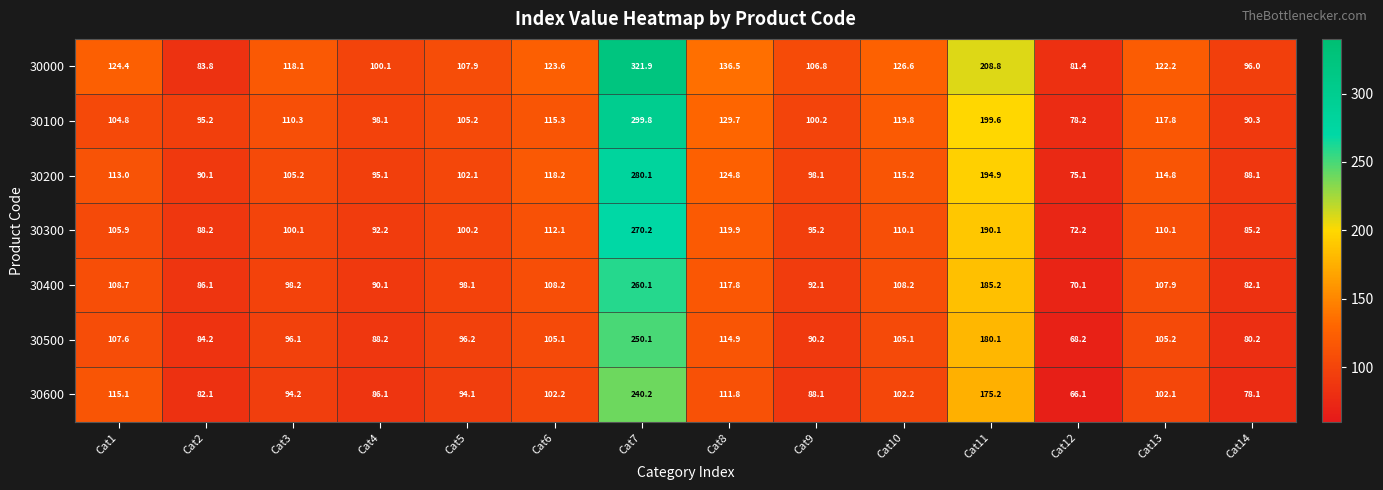

Which label corresponds to the largest value in the chart?

Cat7